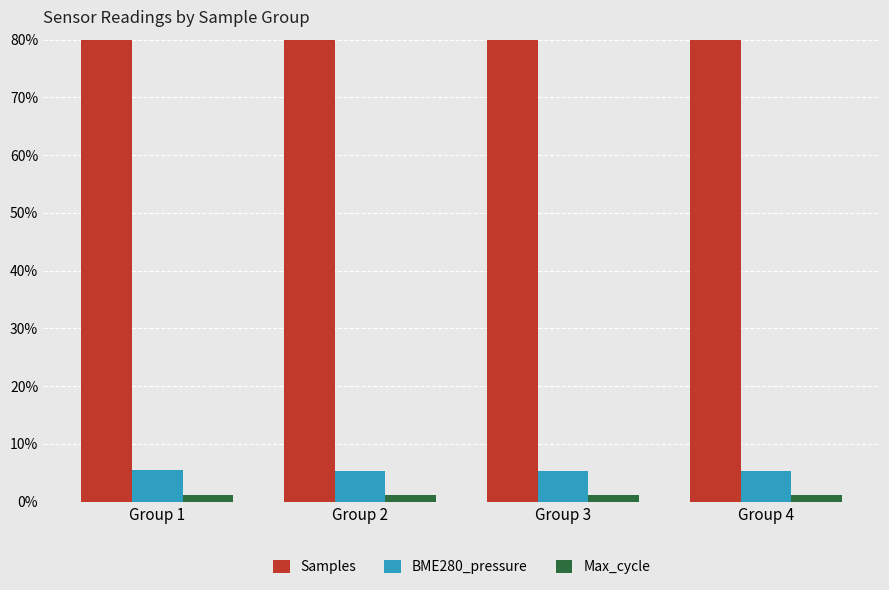

At Group 3, list the series in order from smallest to largest.

Max_cycle, BME280_pressure, Samples